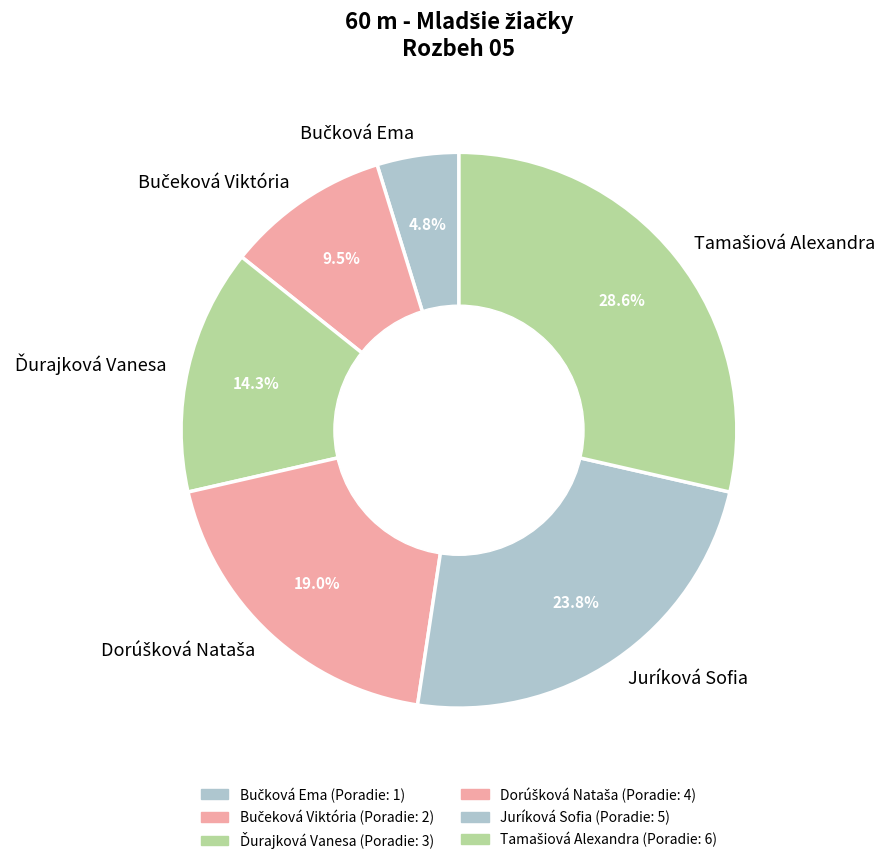

What percentage is NOT represented by Juríková Sofia?

76.2%